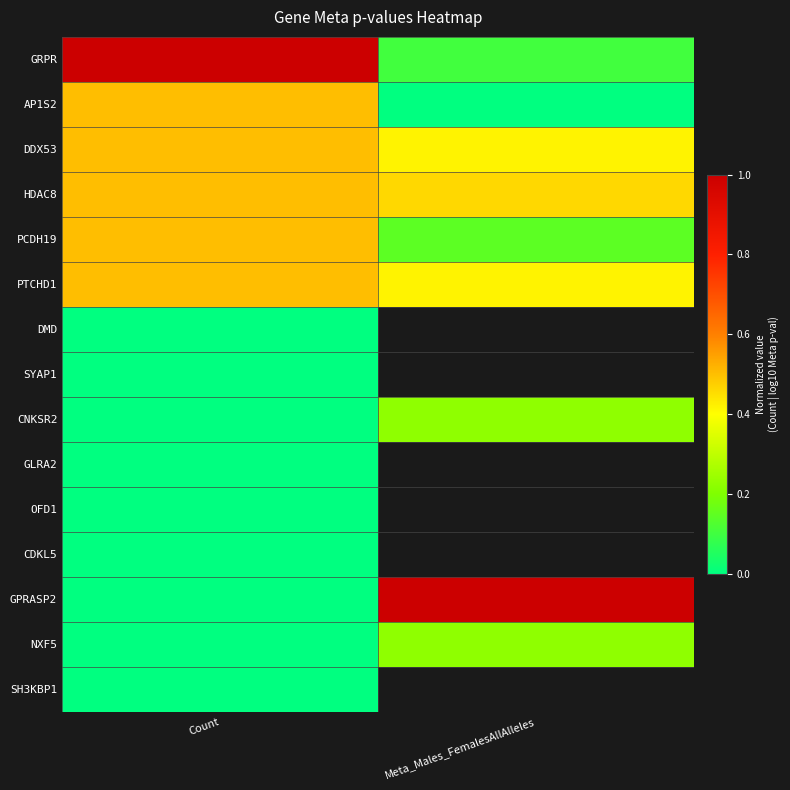

Which series has the largest total across all categories?

GRPR